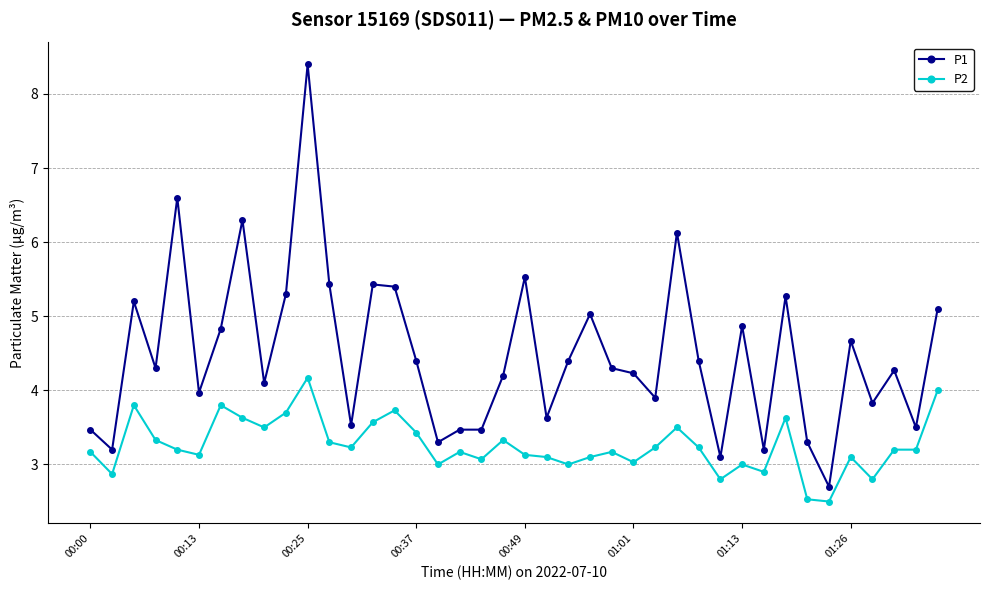

What is the difference between the maximum and minimum values in the P1 series?

5.7